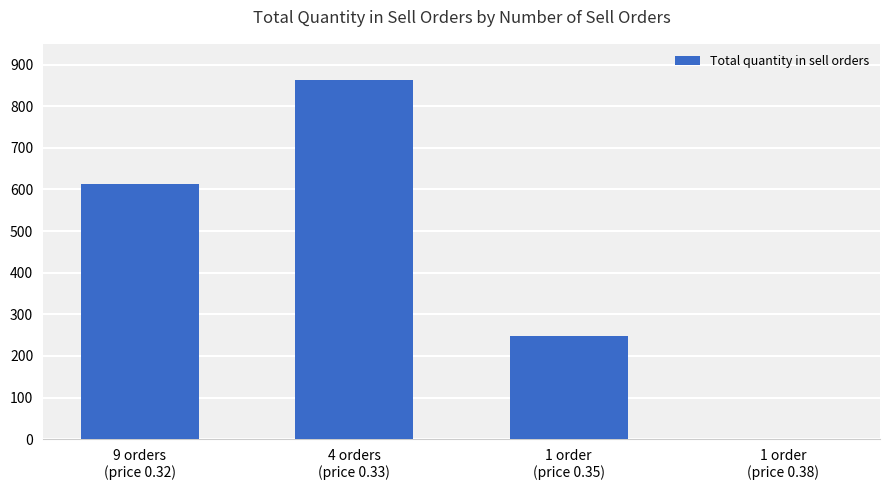

At which category does the chart reach its peak across all series?

4 orders
(price 0.33)